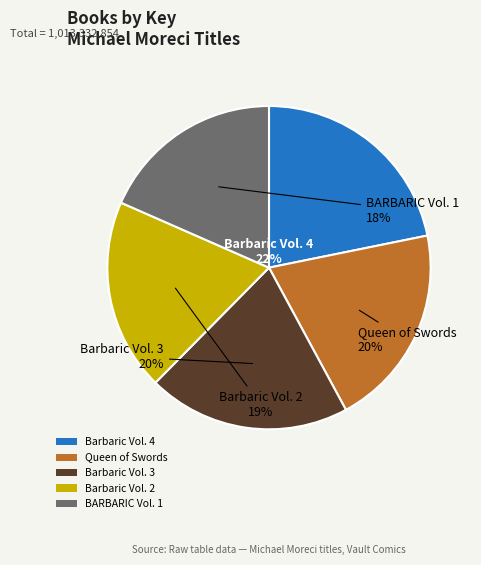

True or false: Barbaric Vol. 4 accounts for 13% of the total.

False